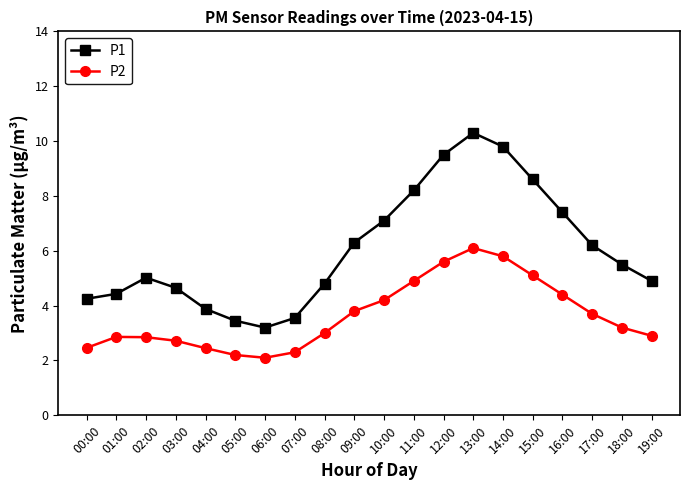

Is it true that P2 equals 1.2 at 12:00?

False